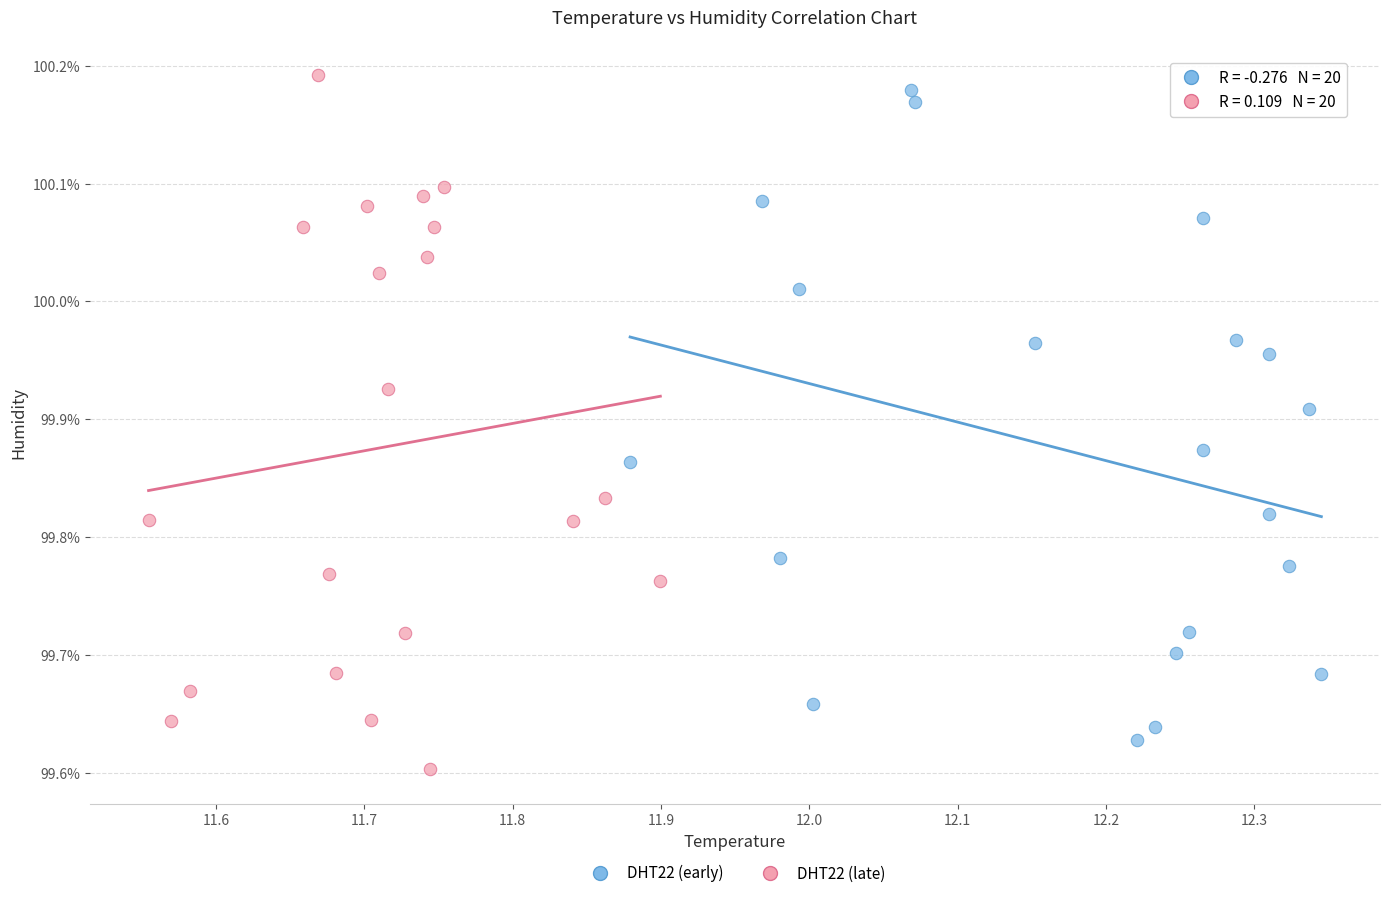

What are all the series names shown in the legend?

DHT22 (early), DHT22 (late)